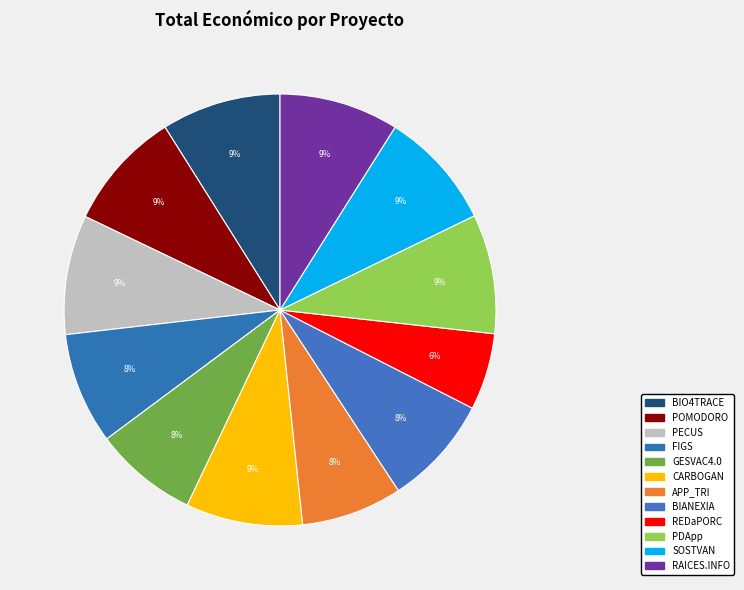

Count the number of slices in the pie.

12